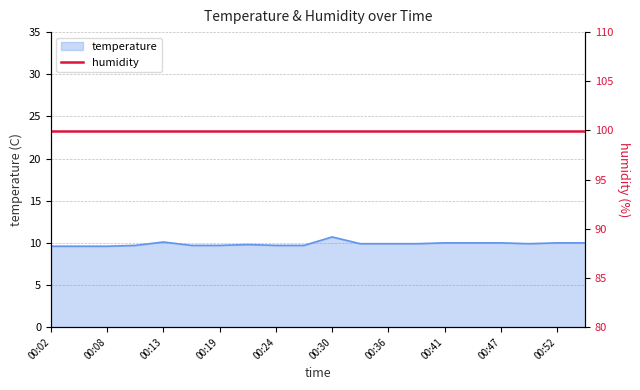

What is the change in value from 00:24 to 00:55?

+0.3